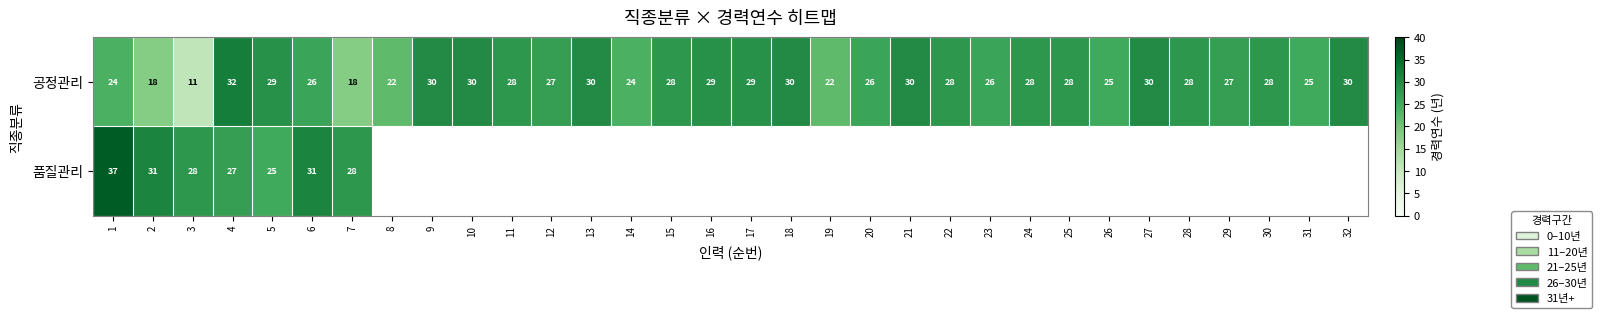

At which category does the chart reach its minimum across all series?

3